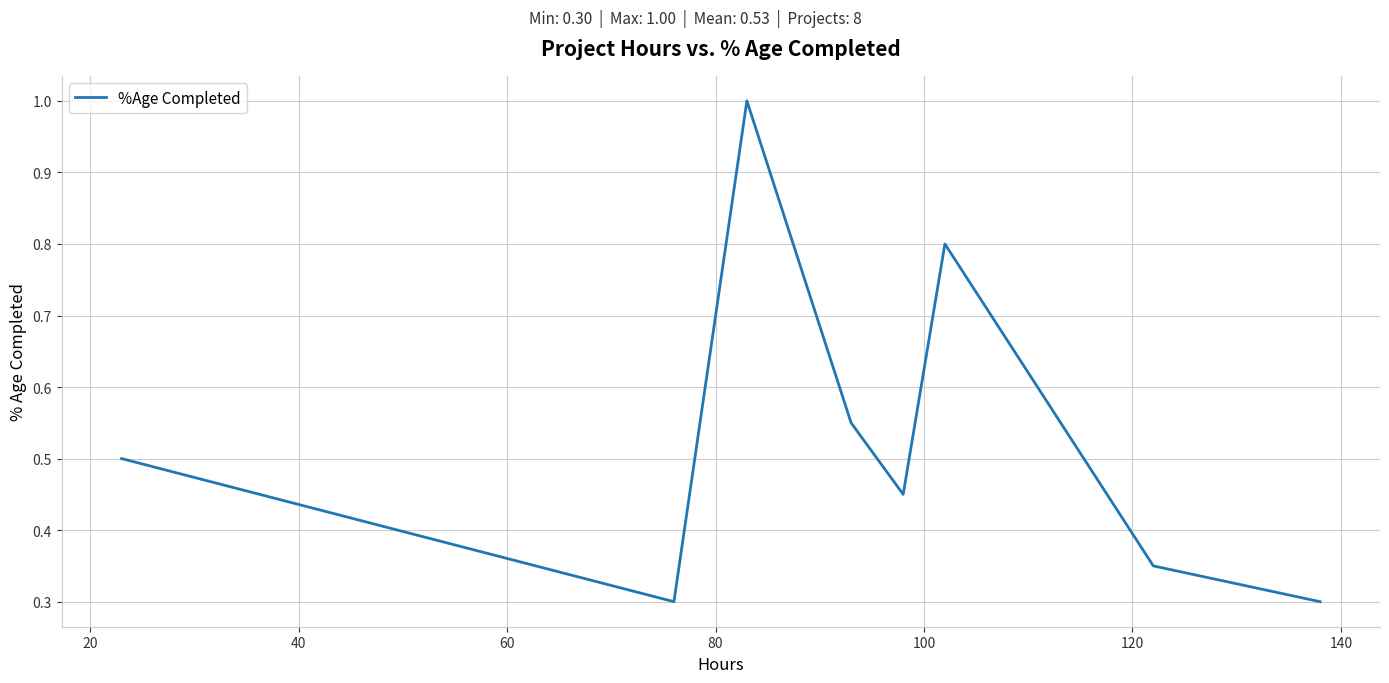

How many values are between 0 and 1?

8